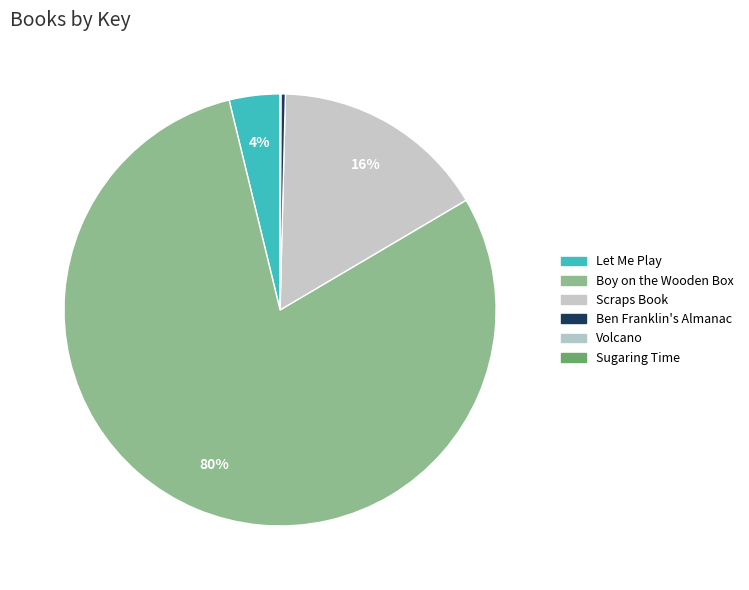

How many segments does this pie chart have?

6